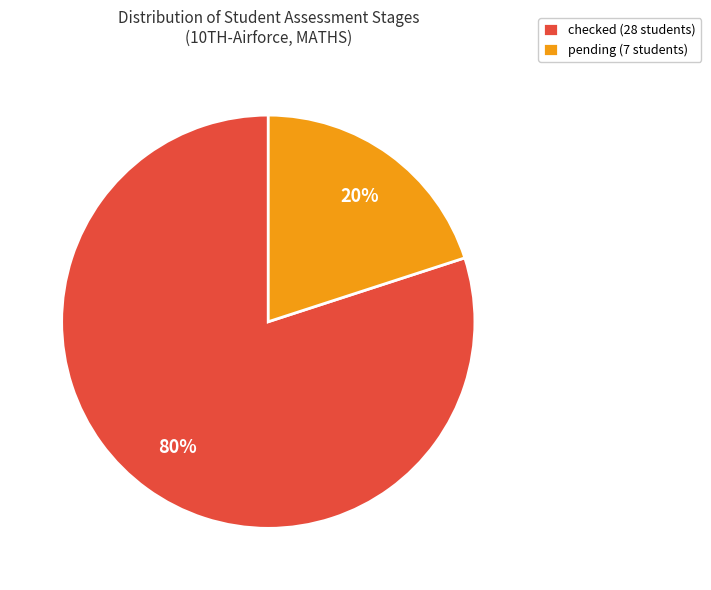

To the nearest percent, what percentage of the pie is checked?

80%